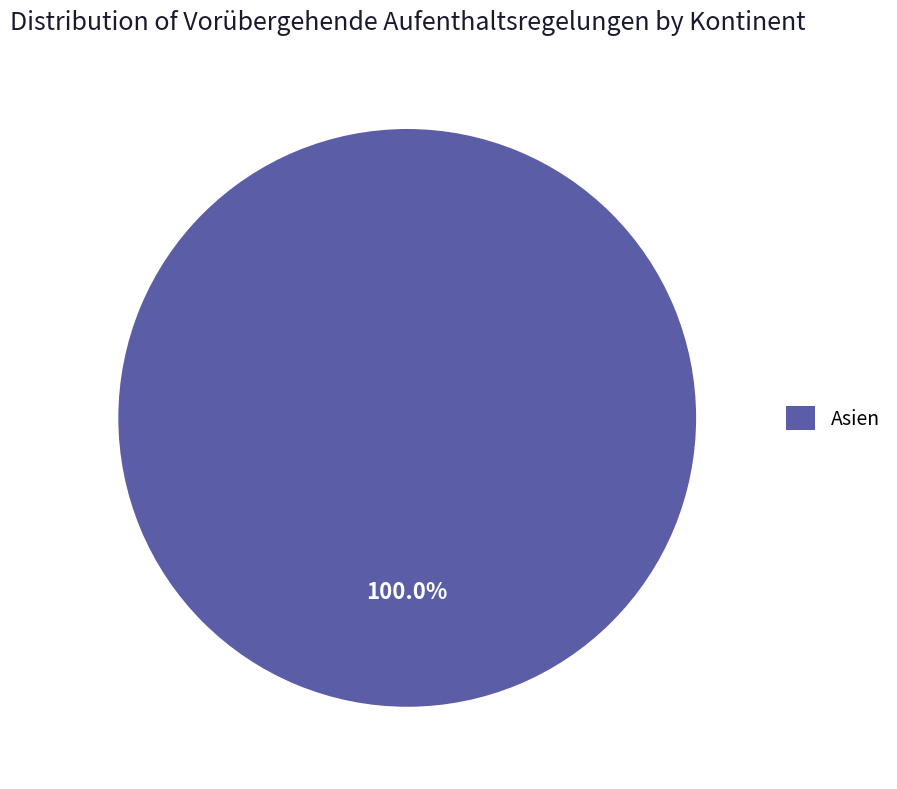

Count the number of slices in the pie.

1